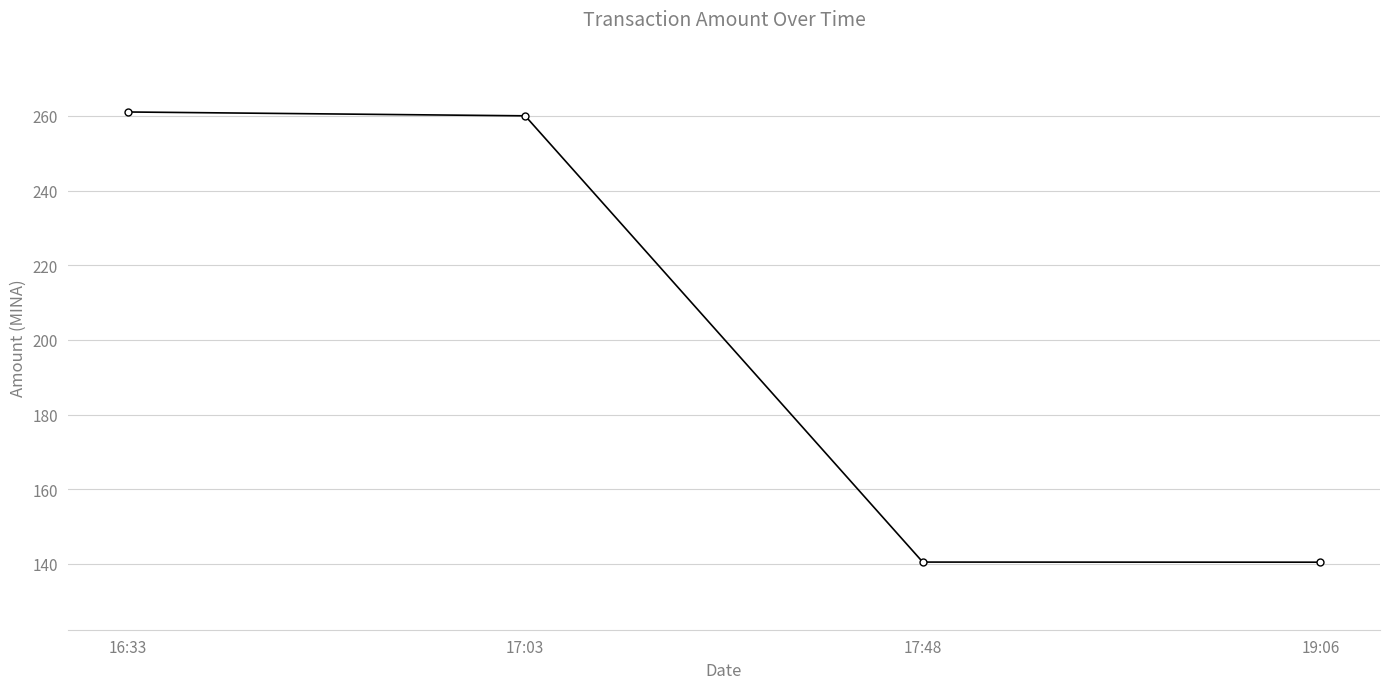

Reading left to right, what are all the values shown in this chart?

16:33=261.1	17:03=260.0	17:48=140.5	19:06=140.5